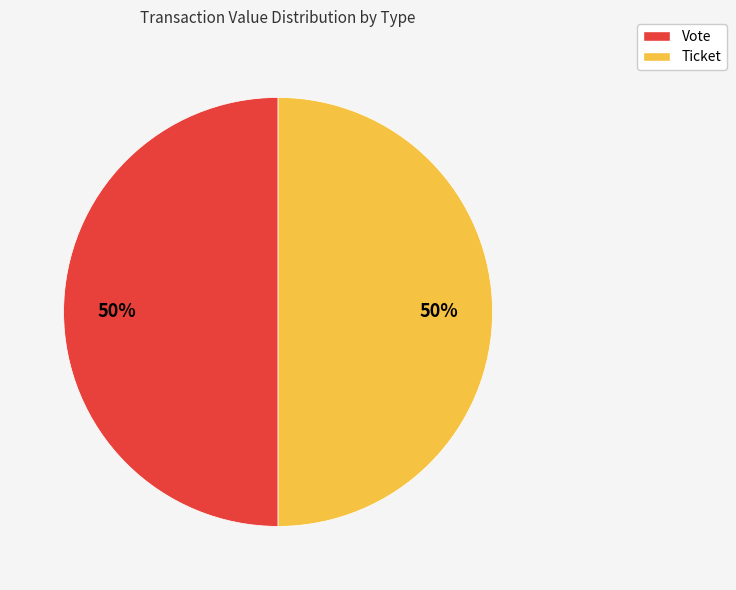

What is the ratio of the value at Ticket to the value at Vote?

1.0